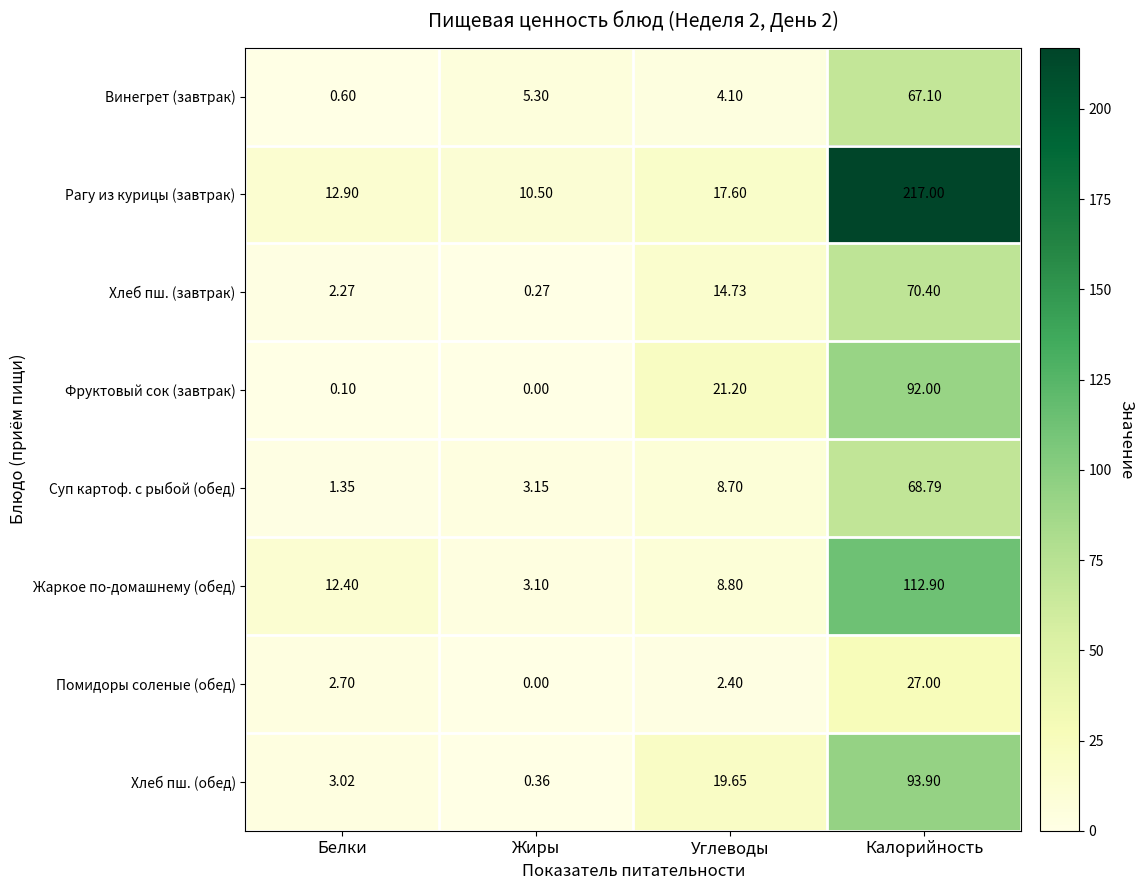

Between Белки and Углеводы, which series saw the biggest shift?

Фруктовый сок (завтрак)